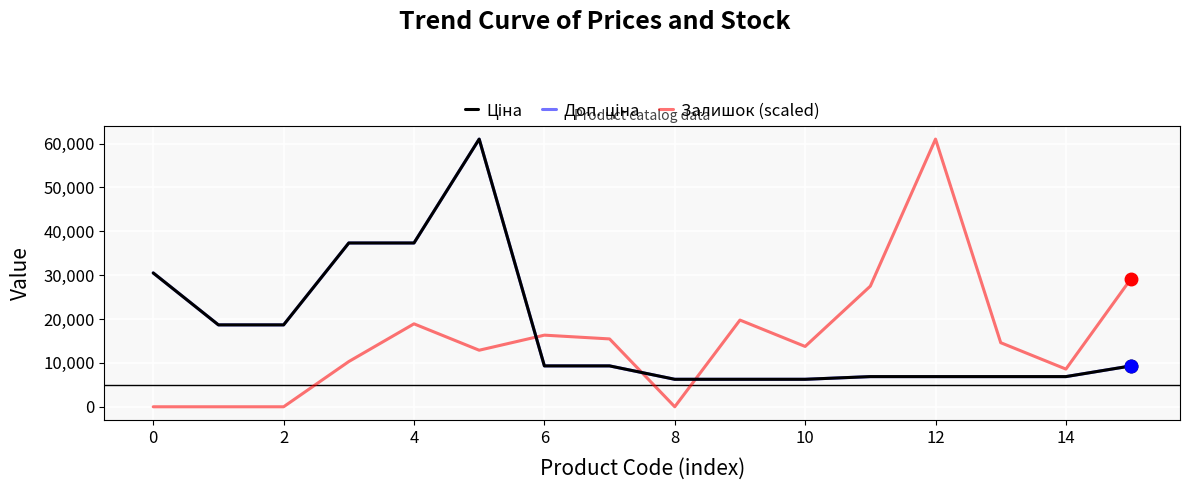

Does the chart display data point markers on the line(s)?

No